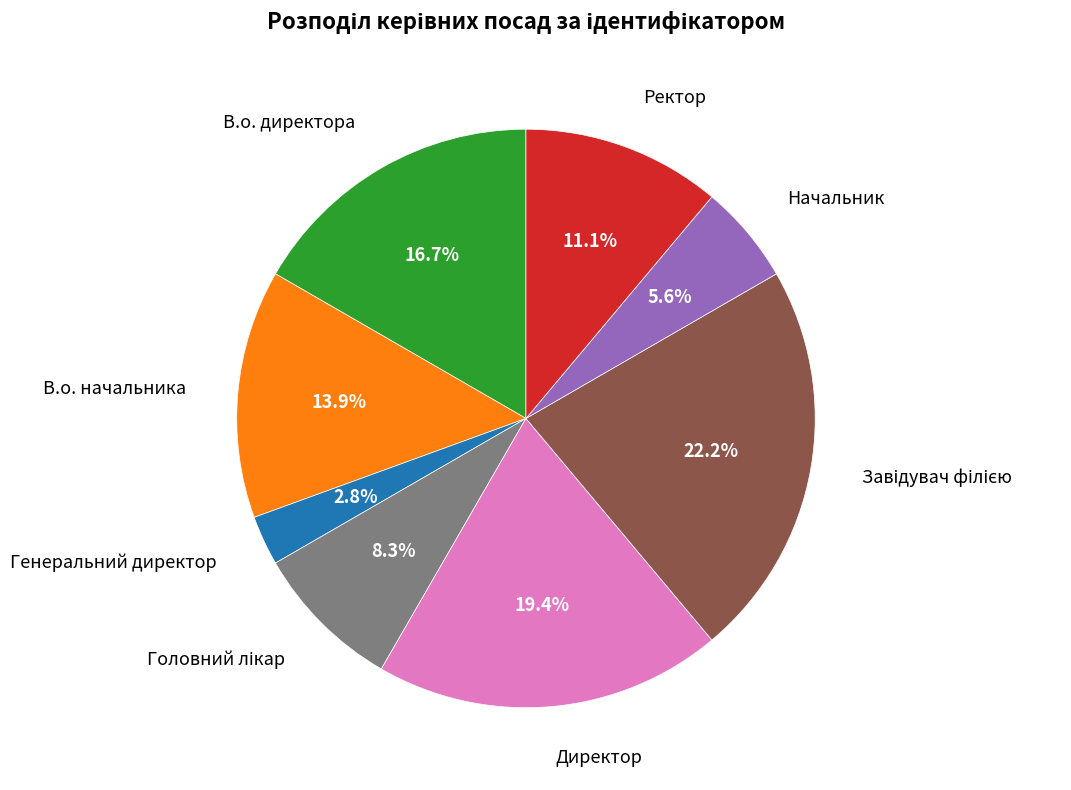

Which has a higher value, Директор or Генеральний директор?

Директор